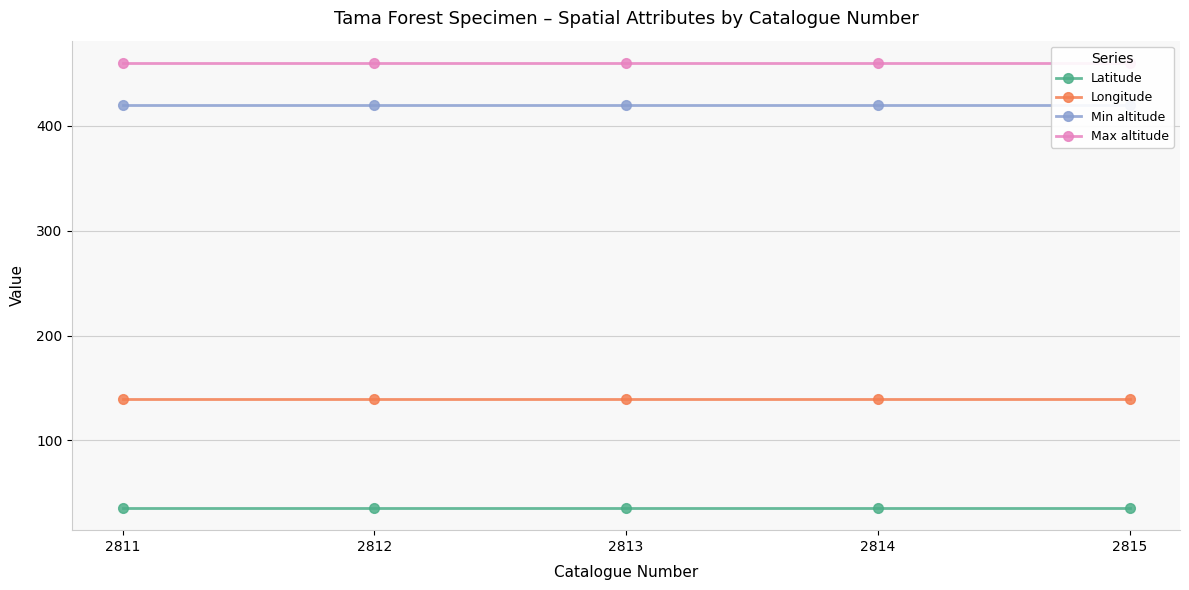

What is the spread (max minus min) of values at 2814?

424.4